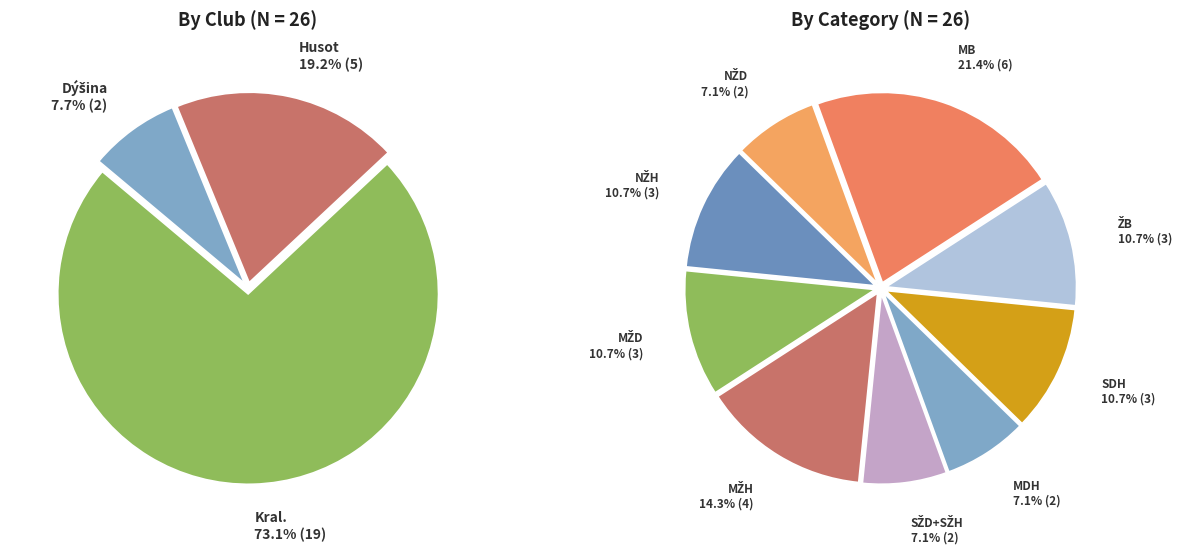

Which series changed the most between Husot and Dýšina?

counts_by_club